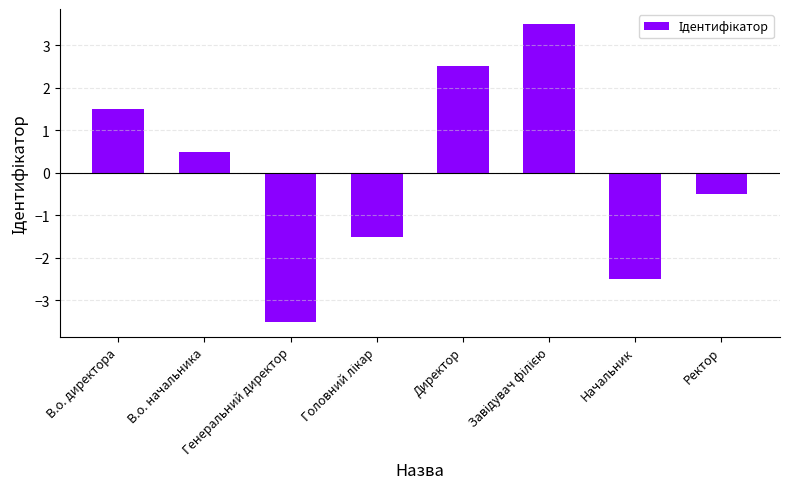

What is the greatest value displayed?

3.5